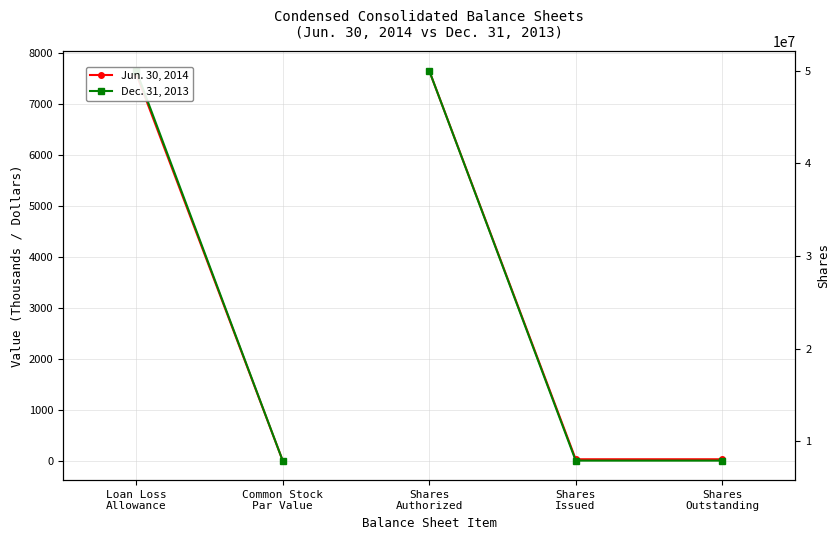

At how many categories does at least one series exceed 23344215?

1